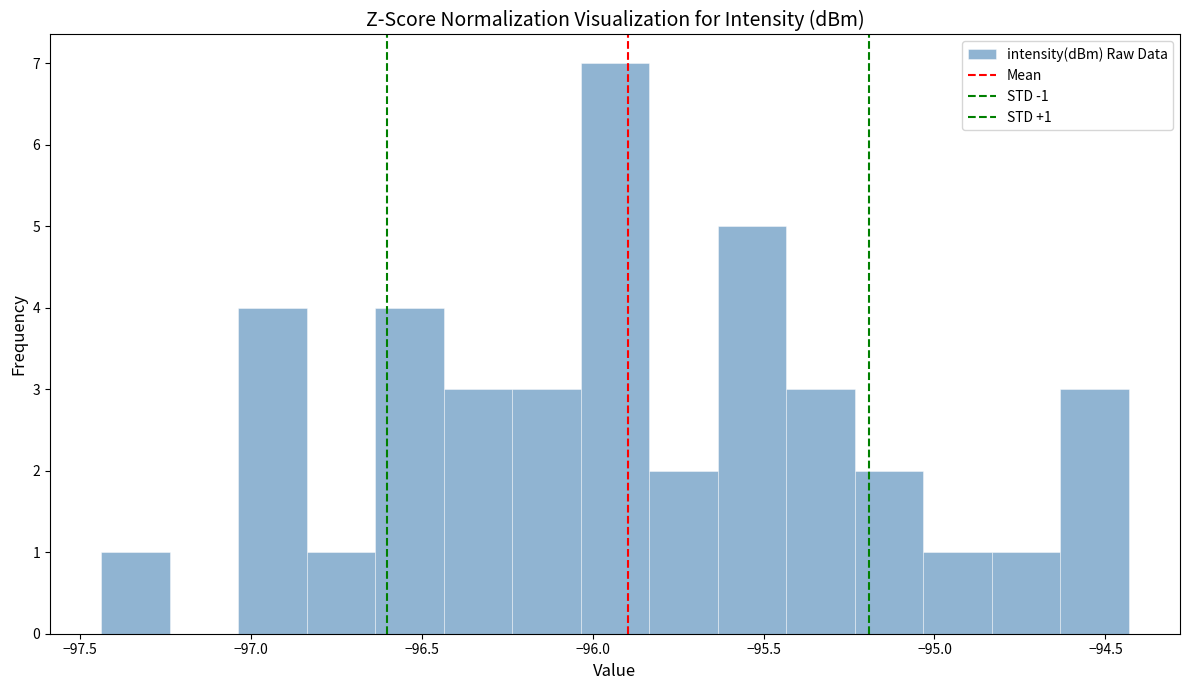

Which range on the x-axis has the tallest bar?

-96.05 to -95.85